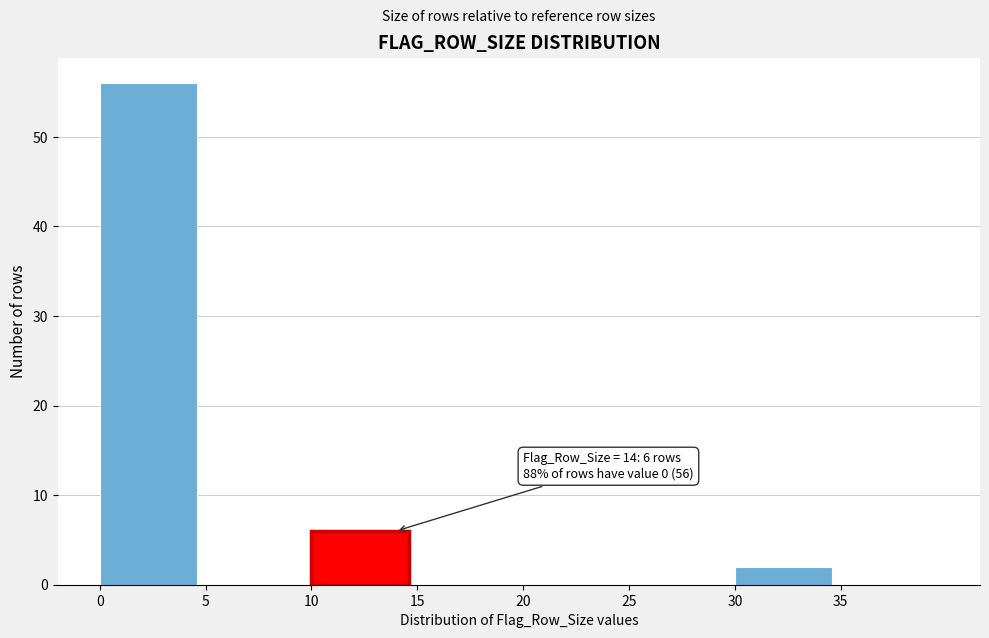

Over which range of the x-axis is the bar tallest?

0 to 5